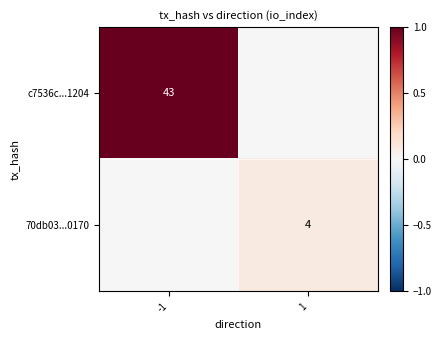

Which label corresponds to the largest value in the chart?

-1